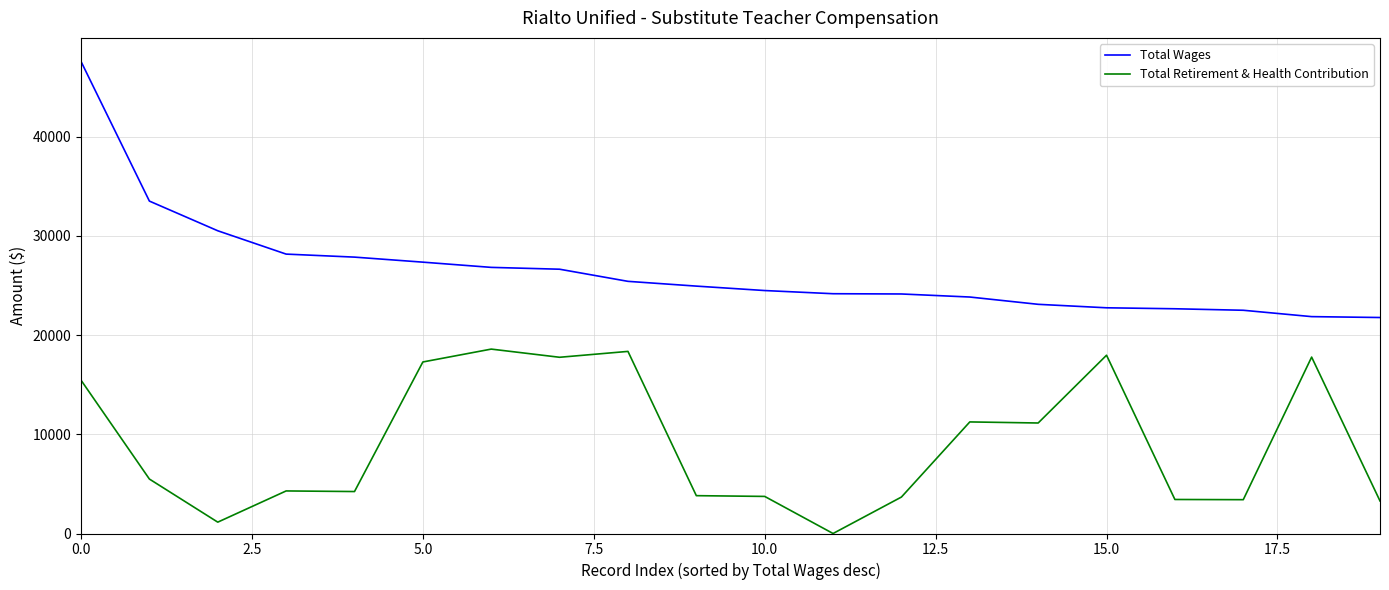

List the series in order of their peak value, highest first.

Total Wages, Total Retirement & Health Contribution